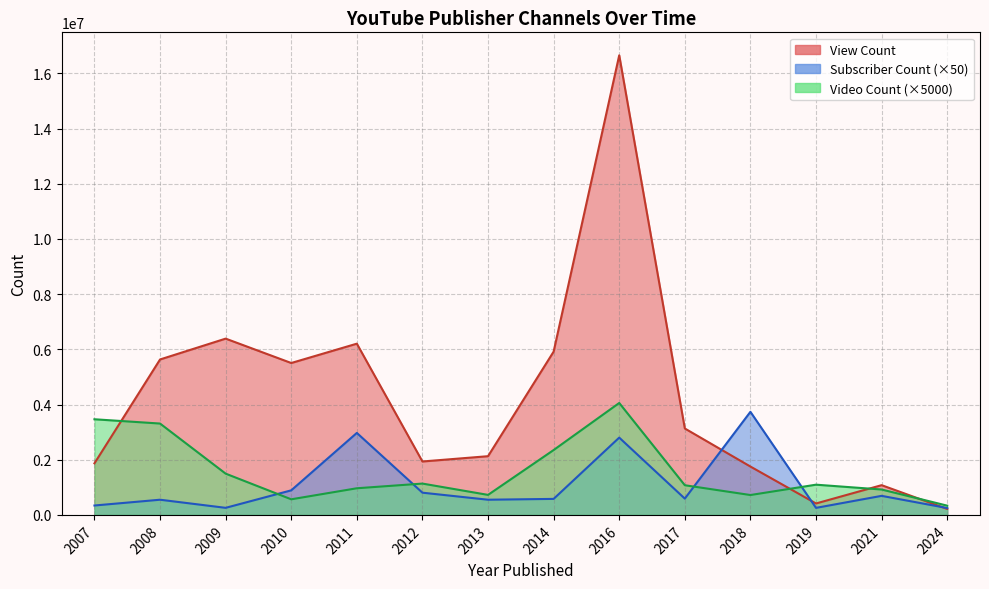

Which label corresponds to the smallest value in the chart?

2024